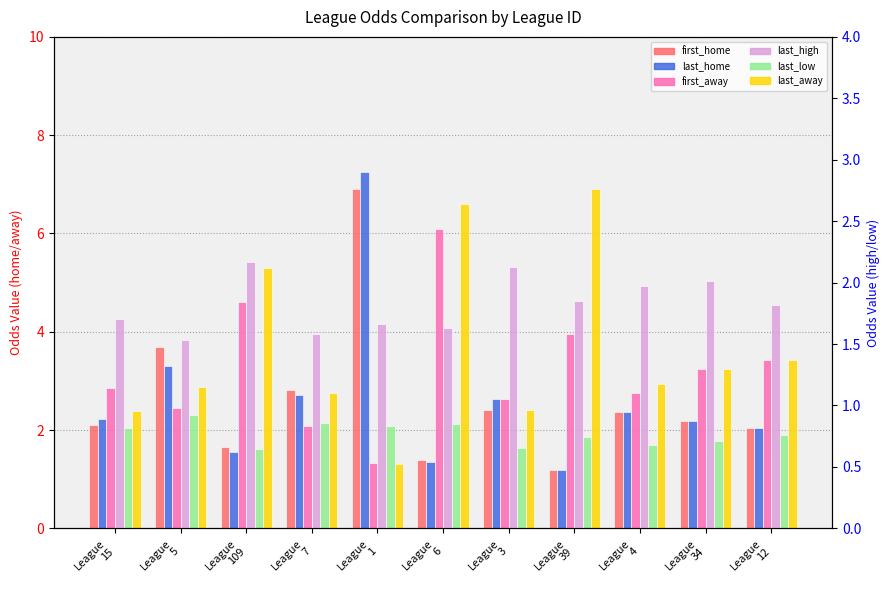

Is it true that last_away equals 5.3 at League
109?

True